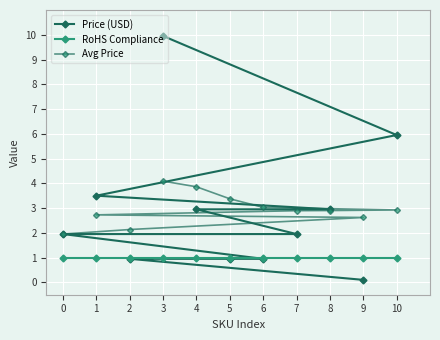

True or false: Avg Price has a value of 5.9 at 3.

False